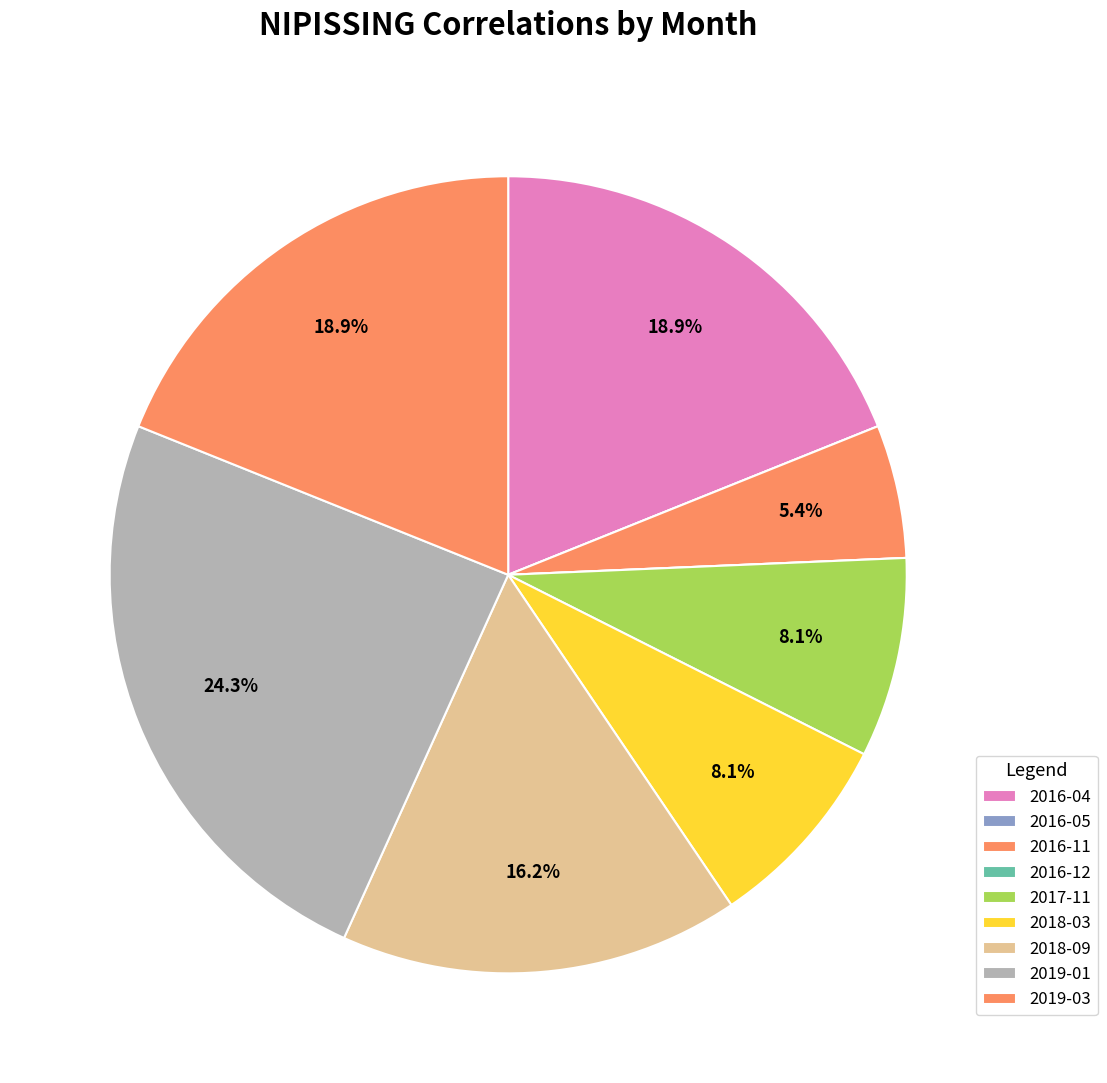

What portion of the pie excludes 2016-05?

100.0%